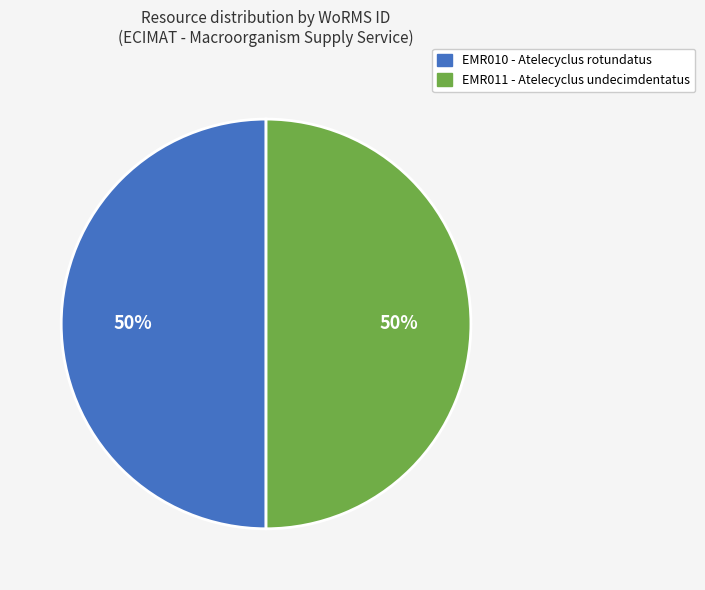

To the nearest percent, what is the average slice percentage?

50%